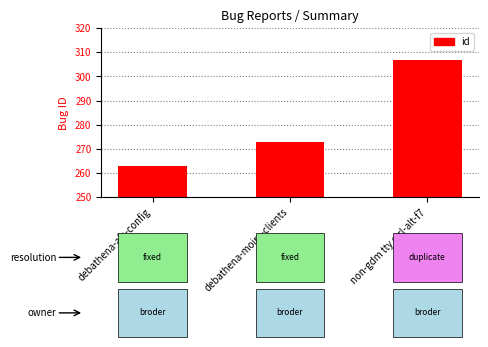

Rank the categories by value from highest to lowest.

non-gdm tty ctrl-alt-f7, debathena-moira-clients, debathena-afs-config